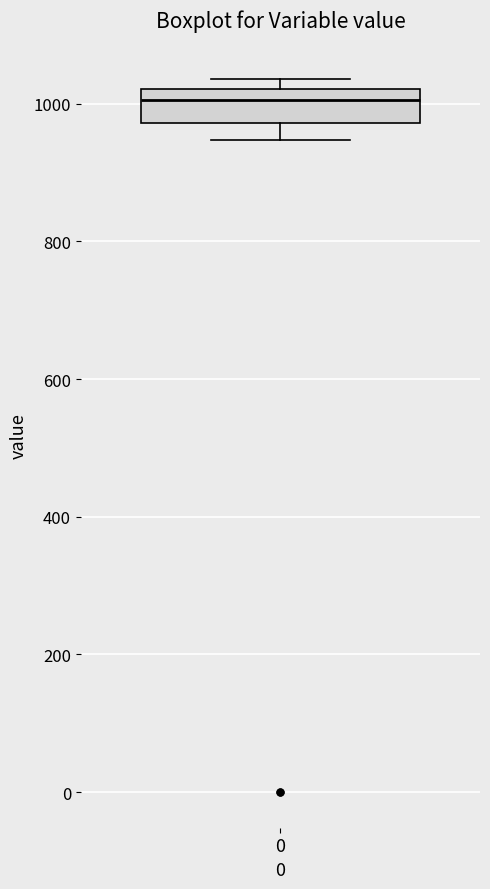

Read this box plot against the y-axis: the position of the median line, the range covered by the box, and the ends of both whiskers. The values are not printed on the chart, so give them approximately, as read against the axis.

median 1000, box 980 to 1020, whiskers 940 to 1040